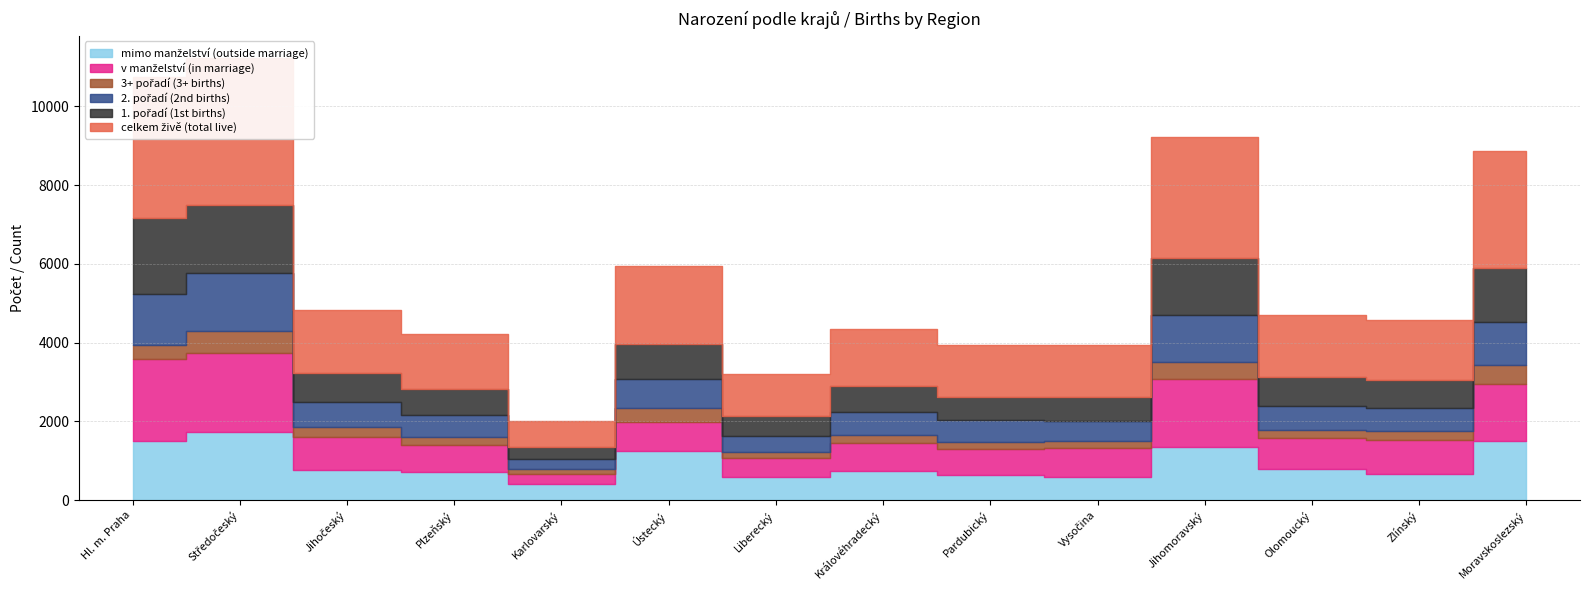

What is the minimum value for 3+ pořadí (3+ births)?

113